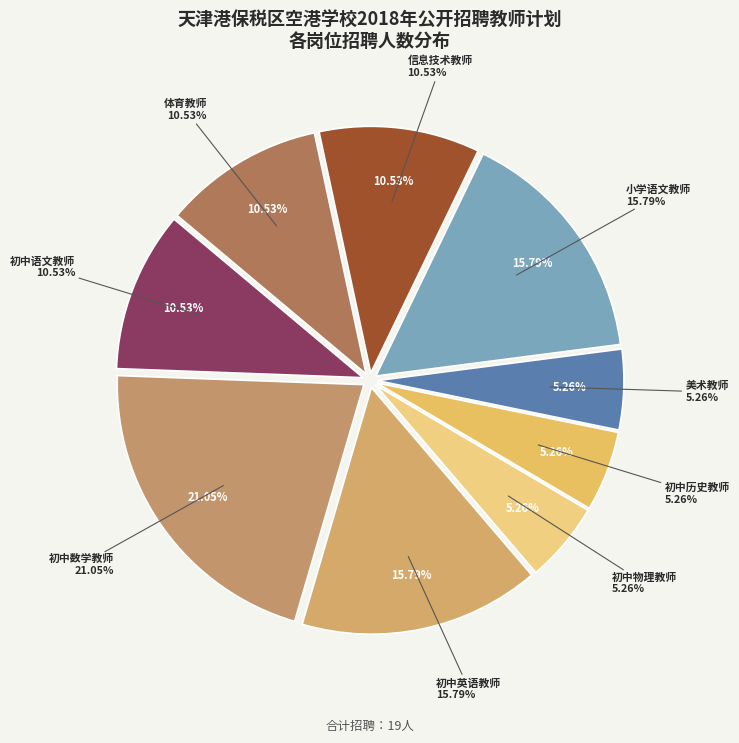

What is the ratio of the value at 初中语文教师 to the value at 初中物理教师?

2.0